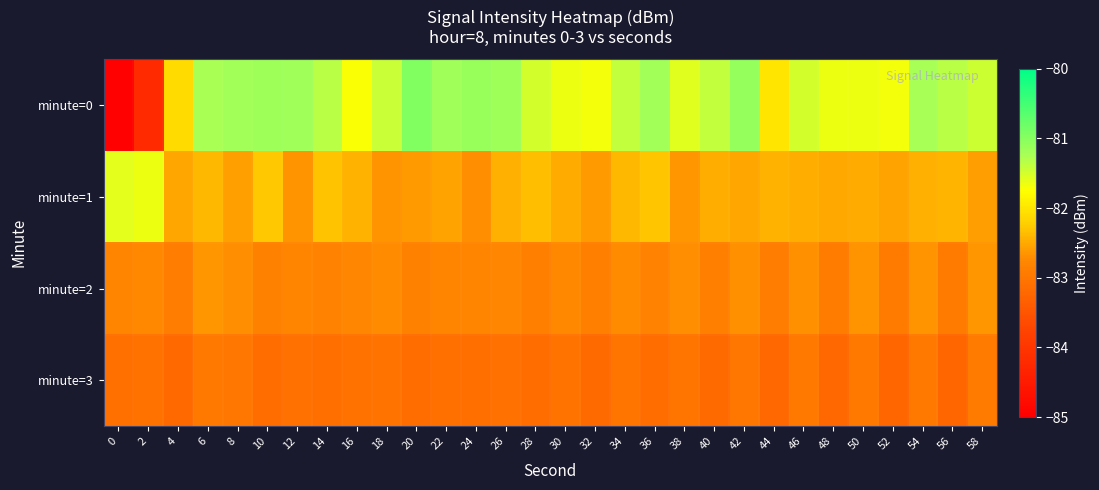

Which series changed the most between 6 and 16?

minute=0